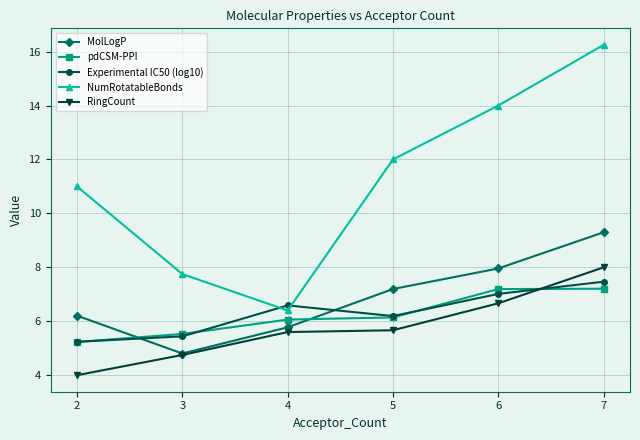

Between 2 and 4, which series saw the biggest shift?

NumRotatableBonds